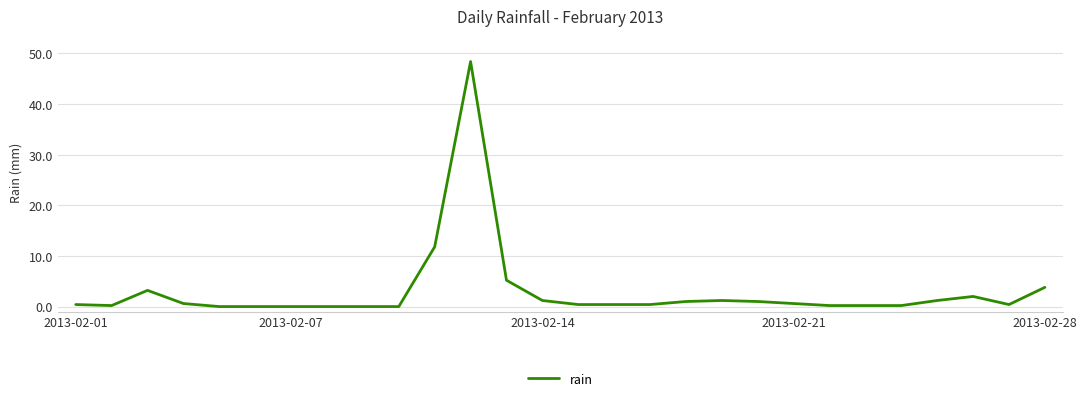

What is the difference between the maximum and minimum values?

48.4